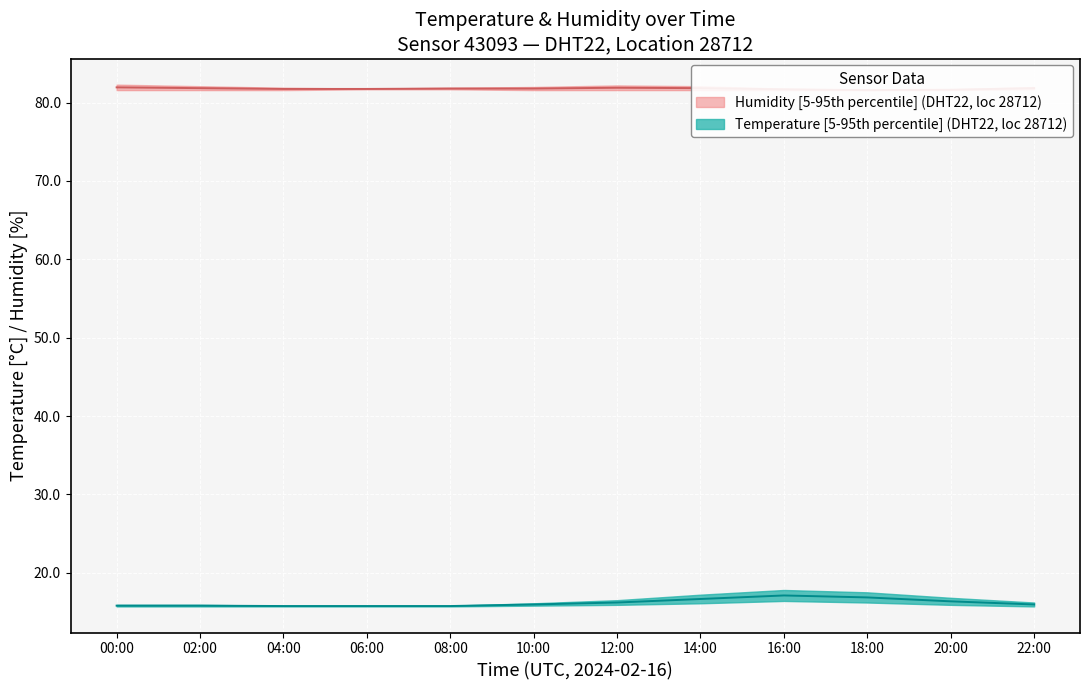

Reading left to right, extract all data points from this chart.

temperature_upper: 00:00=15.9	02:00=15.9	04:00=15.8	06:00=15.8	08:00=15.8	10:00=16.1	12:00=16.5	14:00=17.2	16:00=17.8	18:00=17.5	20:00=16.8	22:00=16.2
temperature_lower: 00:00=15.7	02:00=15.7	04:00=15.7	06:00=15.7	08:00=15.7	10:00=15.8	12:00=15.9	14:00=16.1	16:00=16.4	18:00=16.2	20:00=15.9	22:00=15.7
humidity_upper: 00:00=82.3	02:00=82.1	04:00=81.9	06:00=81.8	08:00=81.9	10:00=82.0	12:00=82.2	14:00=82.1	16:00=81.8	18:00=81.6	20:00=81.7	22:00=82.0
humidity_lower: 00:00=81.6	02:00=81.6	04:00=81.6	06:00=81.7	08:00=81.7	10:00=81.6	12:00=81.6	14:00=81.6	16:00=81.6	18:00=81.6	20:00=81.6	22:00=81.7